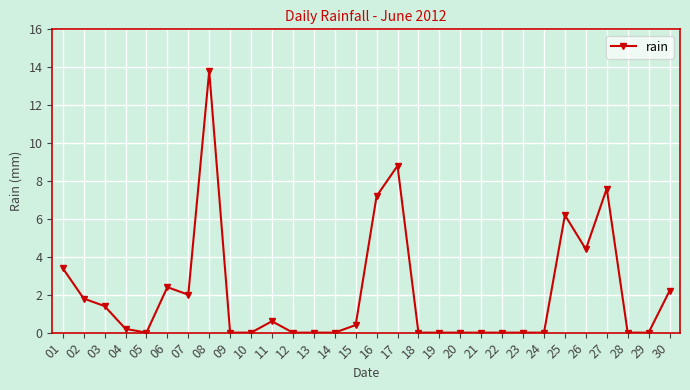

How many lines are shown in the chart?

1